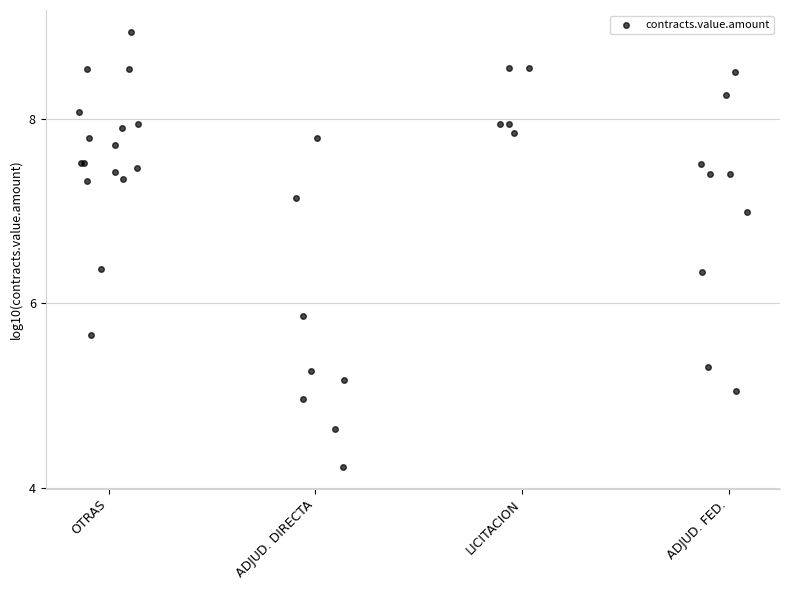

What Y value in the scatter plot is closest to 6?

5.9